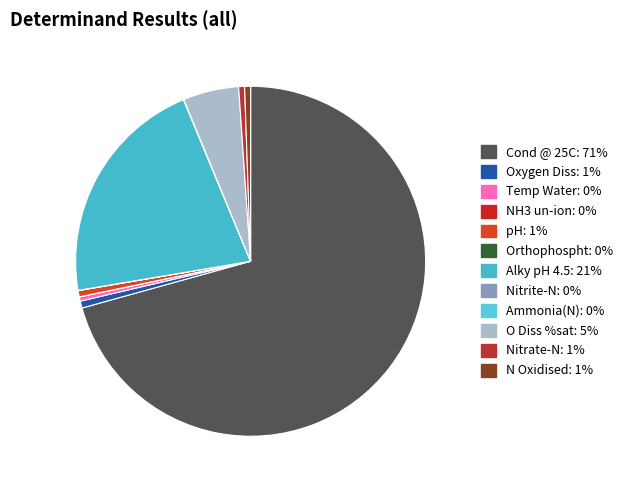

To the nearest percent, what is the difference between the largest and smallest slice percentages?

71%